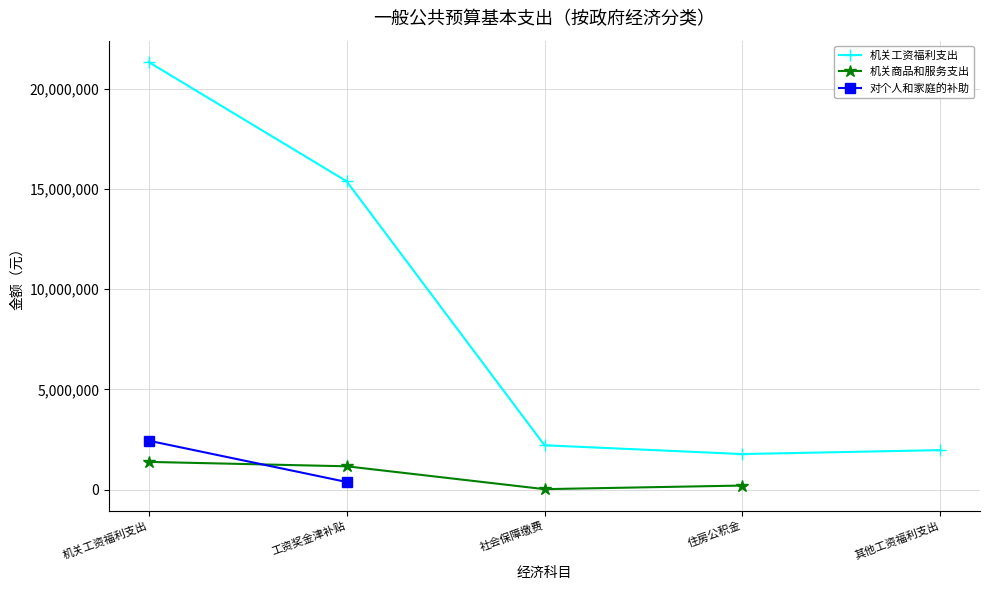

What is the difference between the maximum and minimum values?

21306384